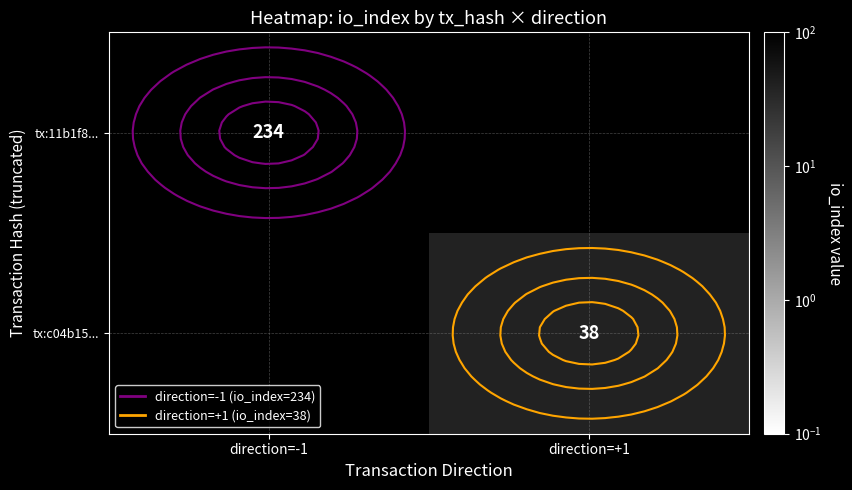

What is the difference between the highest and lowest values at direction=+1?

38